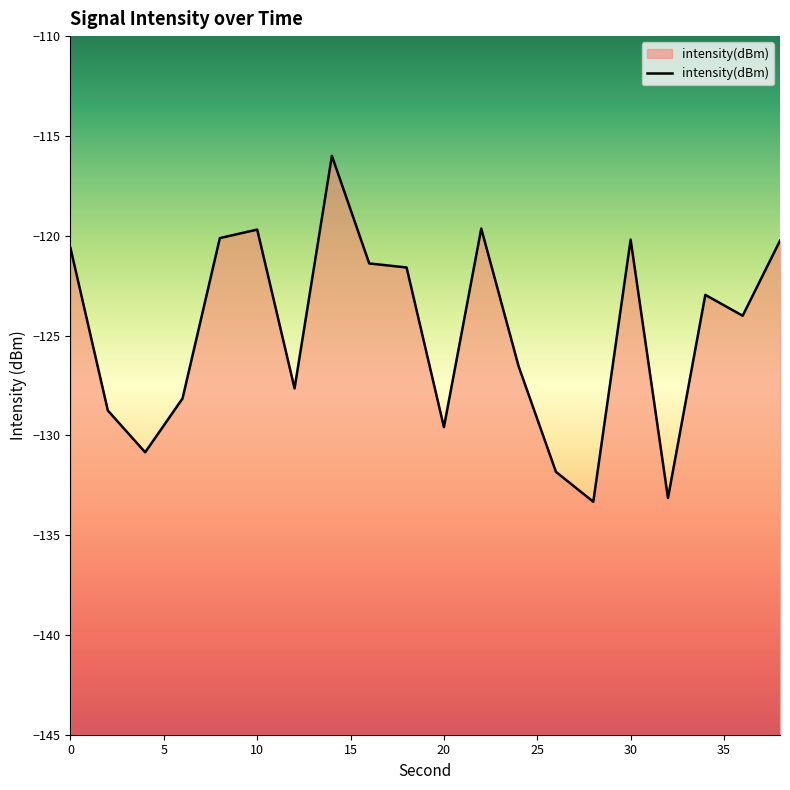

What is the greatest value displayed?

-116.0